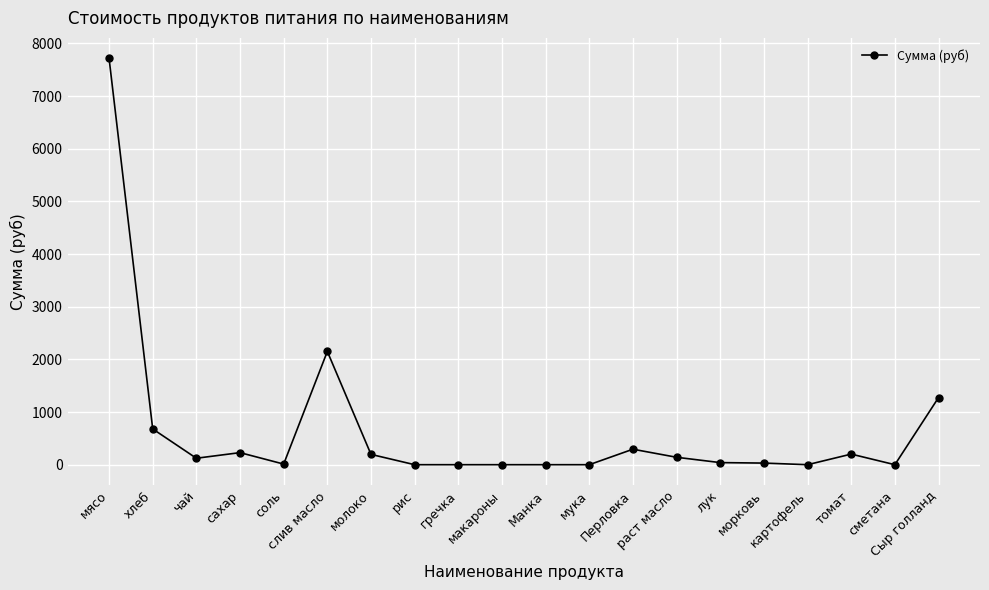

What is the average value?

654.3